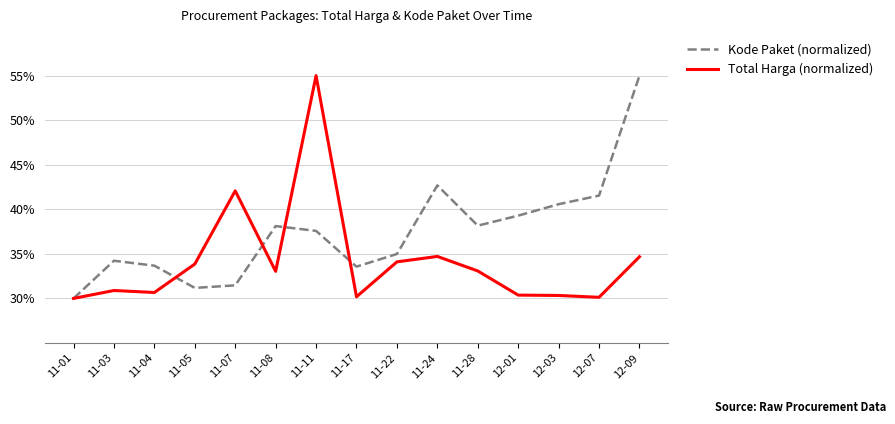

Which series changed the most between 11-04 and 12-01?

Kode Paket (normalized)